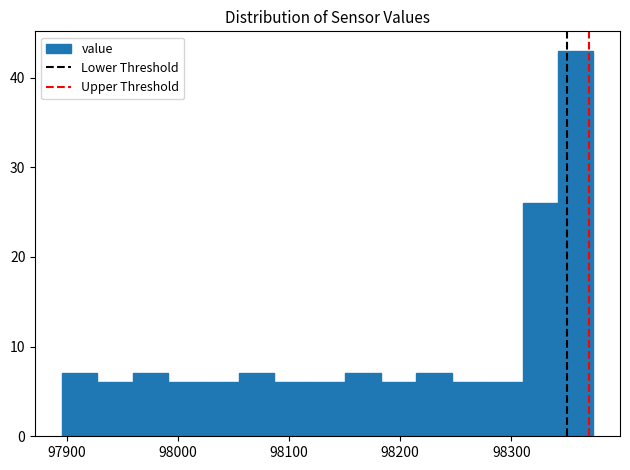

Read against the x-axis, roughly where is the centre of the tallest bar?

98360